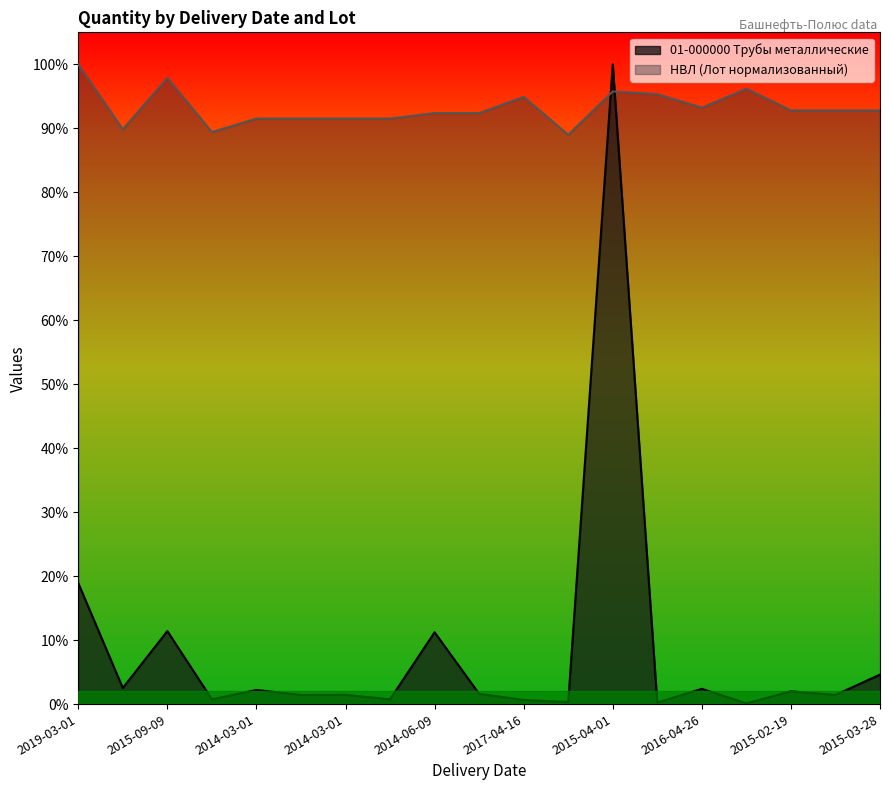

Which series has the largest range (max minus min)?

01-000000 Трубы металлические